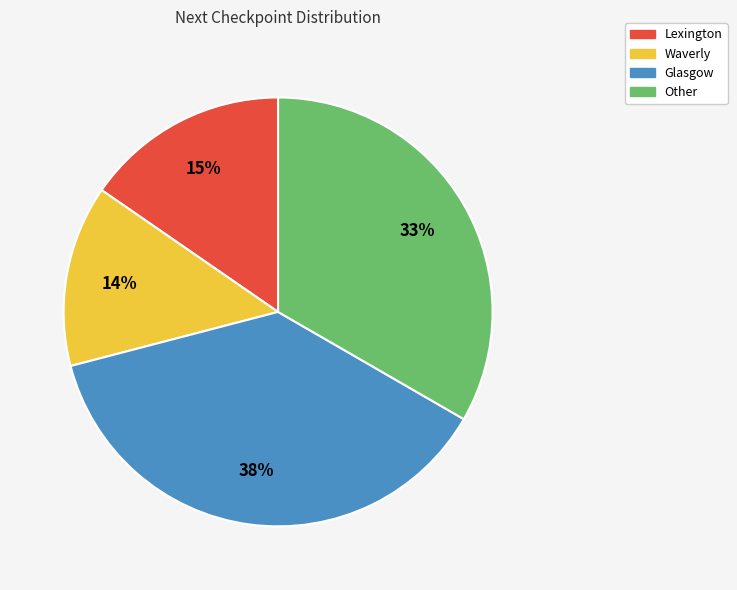

Count the number of slices in the pie.

4